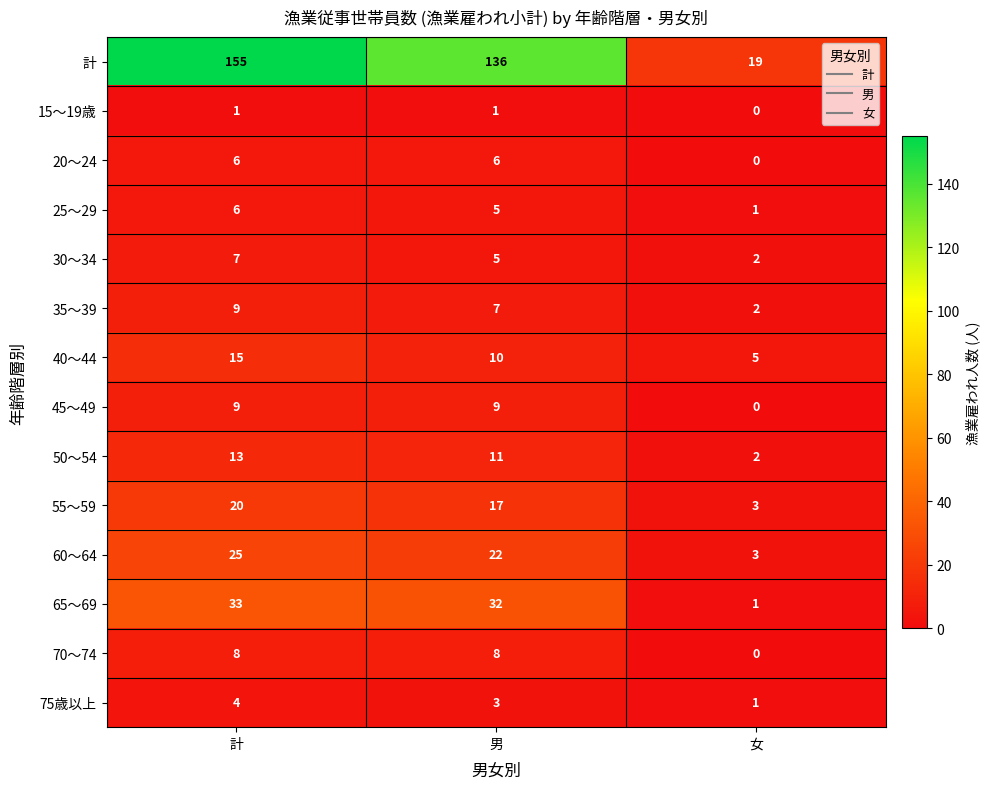

What is the total value across all series at 女?

39